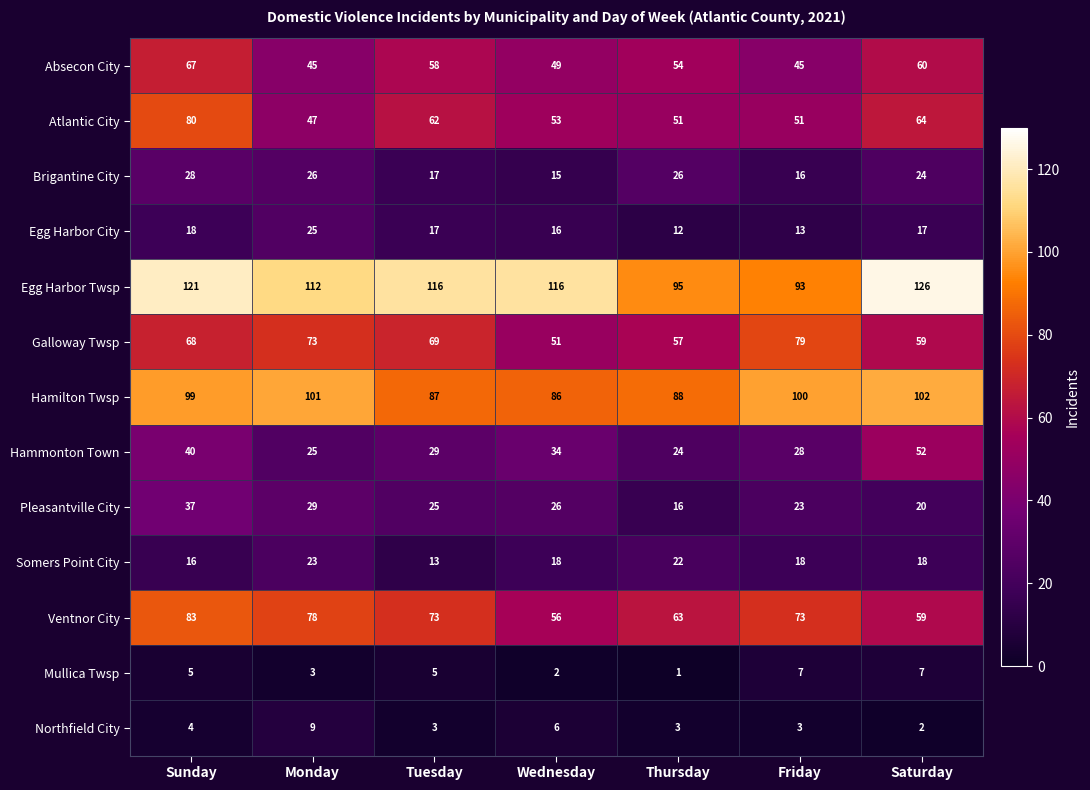

What is the sum of all Hammonton Town values?

232